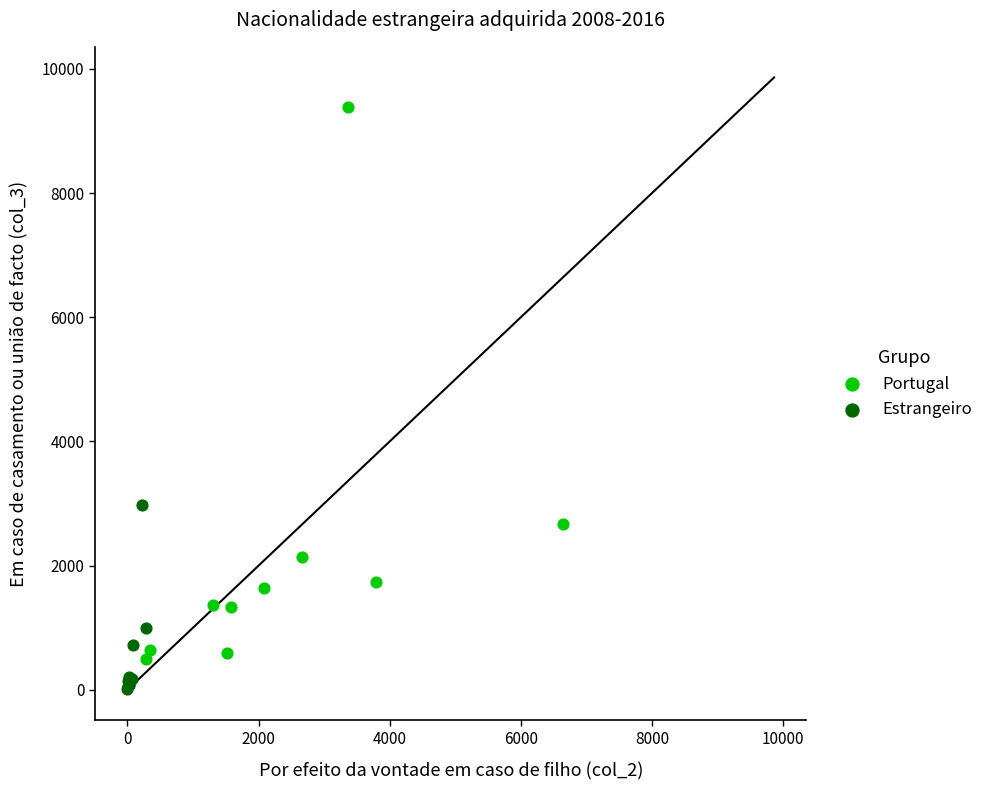

Which series reaches the minimum Y coordinate?

Estrangeiro